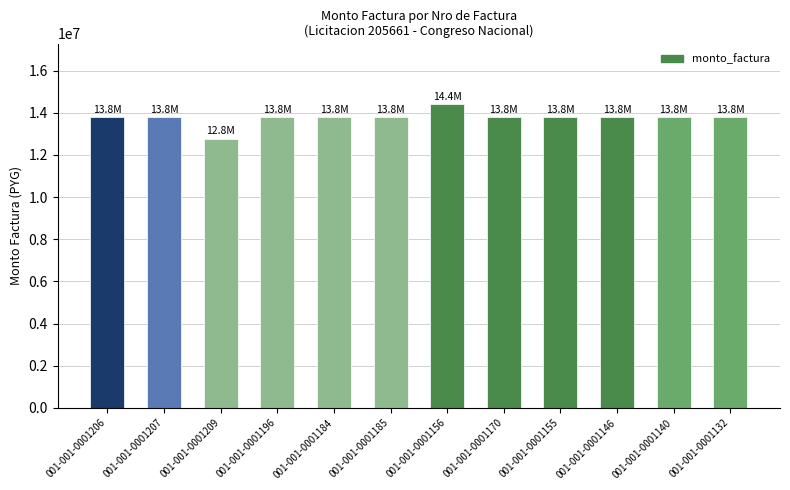

What is the difference between the maximum and second lowest values?

600000